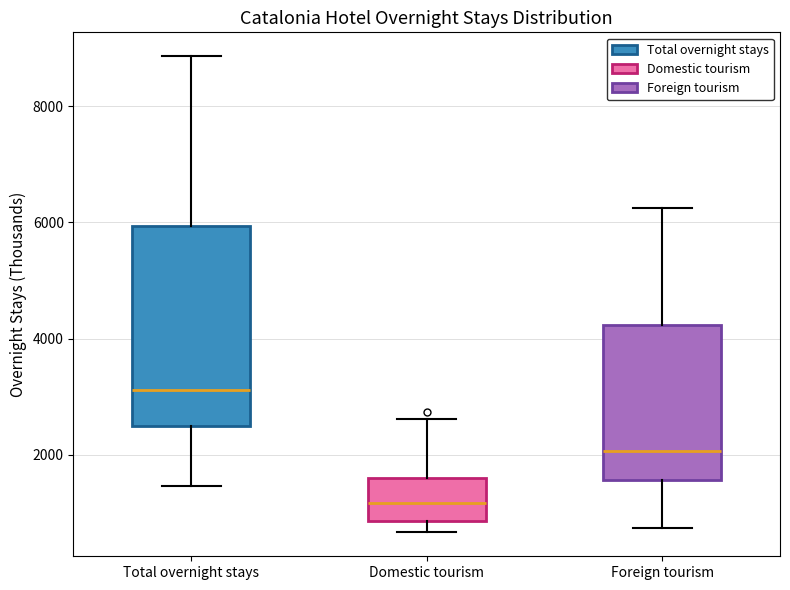

Which box's median line is the highest?

Total overnight stays